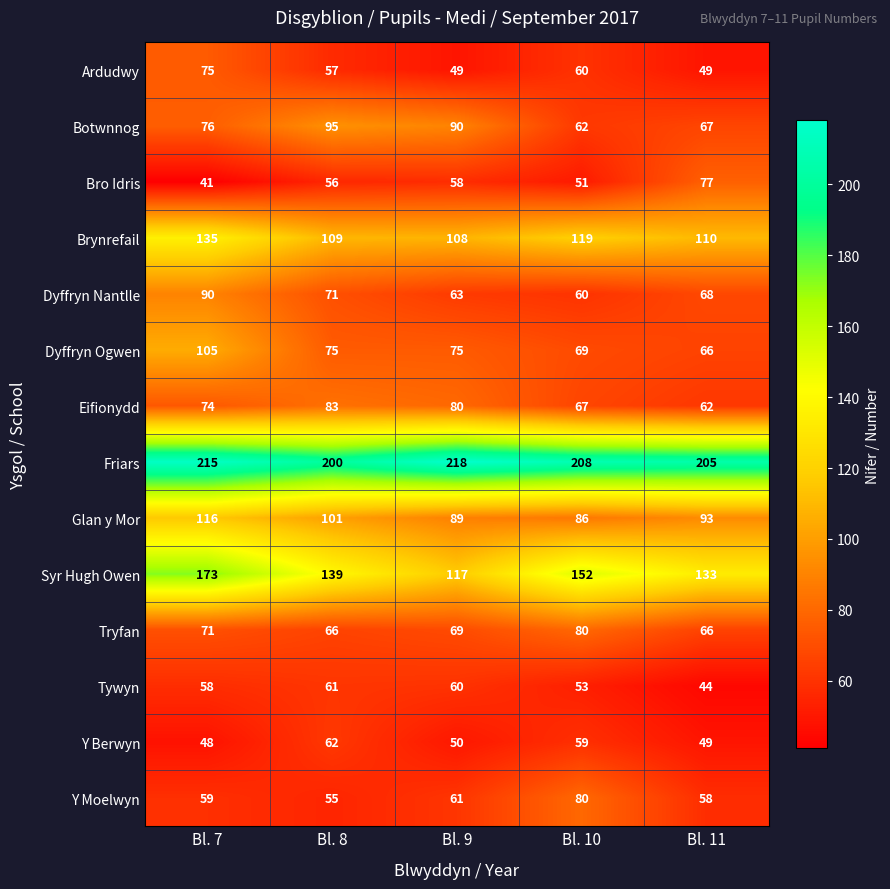

Rank the categories by Botwnnog value from lowest to highest.

Bl. 10, Bl. 11, Bl. 7, Bl. 9, Bl. 8